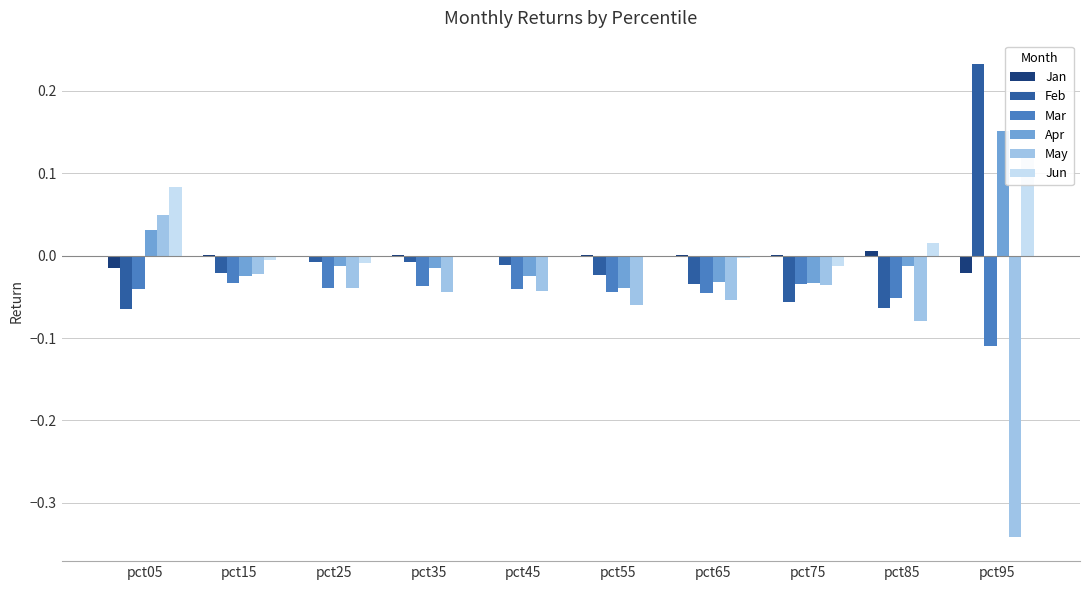

List the labels in order of Feb value, largest first.

pct95, pct35, pct25, pct45, pct15, pct55, pct65, pct75, pct85, pct05